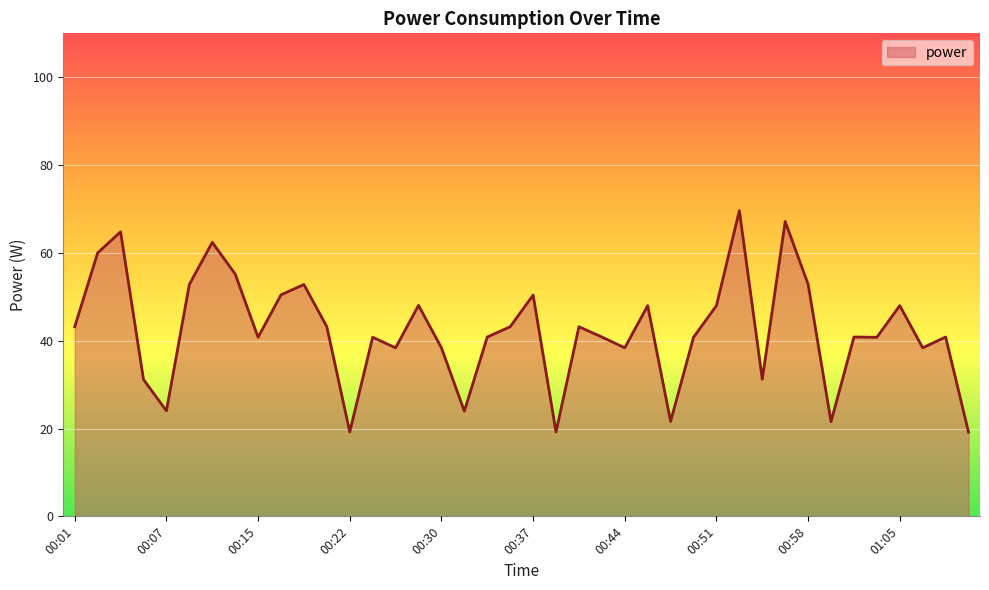

What is the smallest value displayed?

19.2